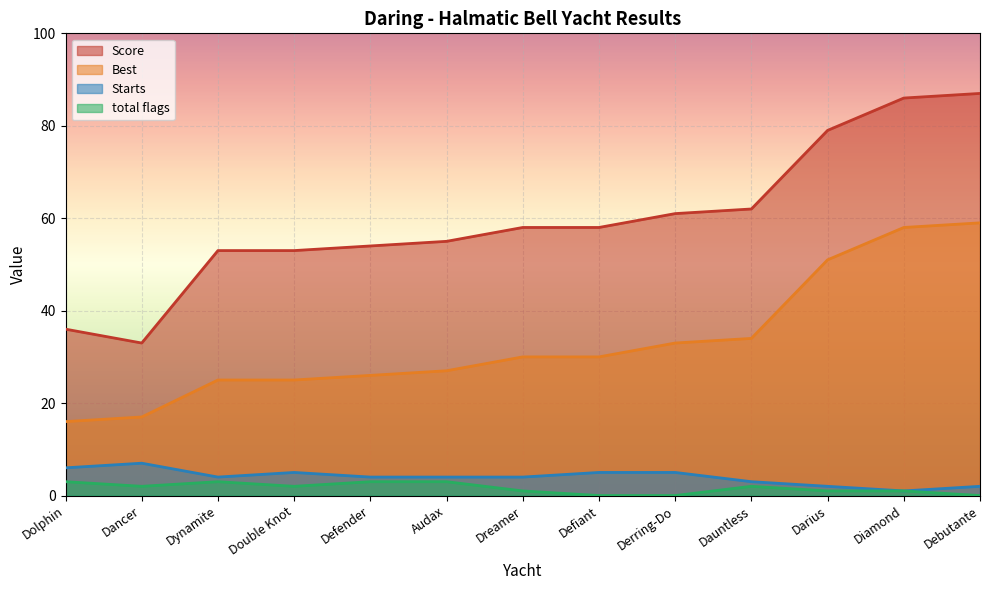

In total flags, how many points are lower than both neighbors (excluding endpoints)?

2